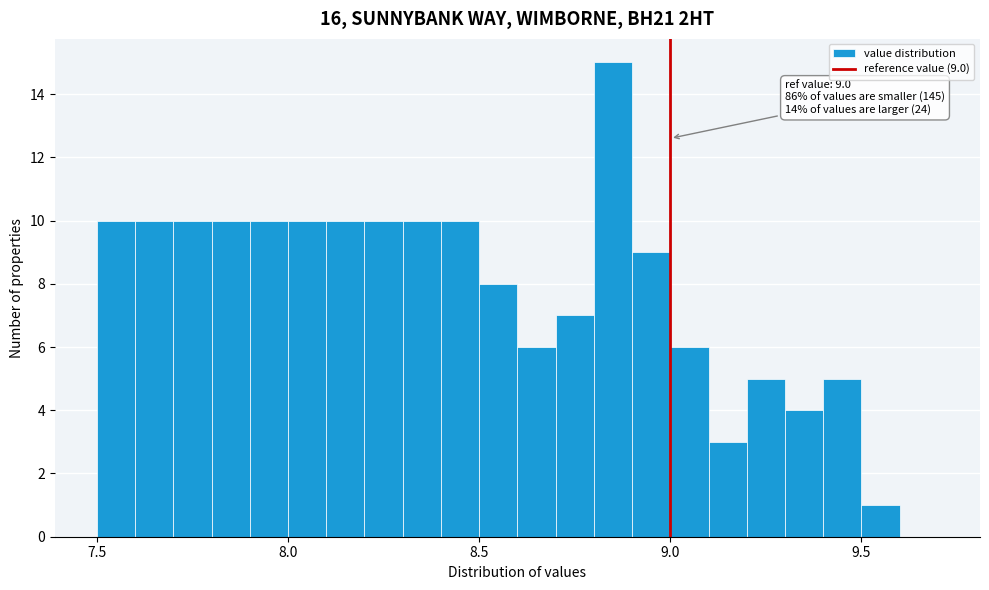

Around what value on the x-axis is the tallest bar? Give the approximate position of its centre, as read against the axis.

8.85